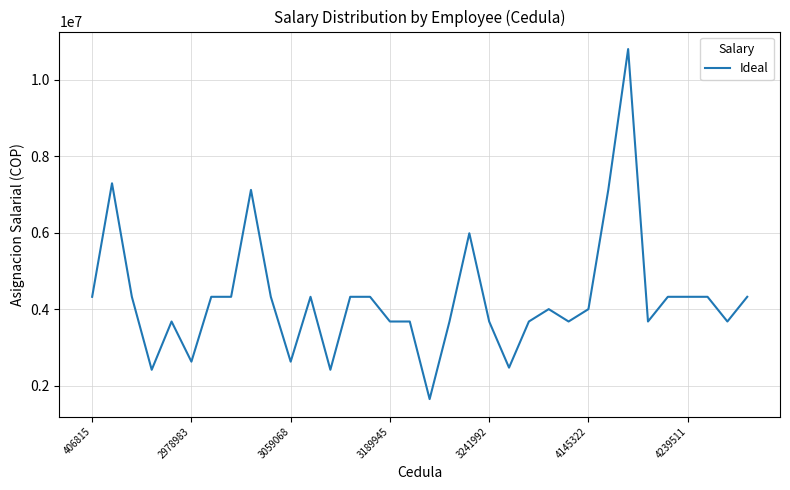

Reading left to right, transcribe all the data shown in this chart.

4325049	7295812	4325049	2415687	3678626	2628066	4325049	4325049	7122510	4325049	2628066	4325049	2415687	4325049	4325049	3678626	3678626	1648433	3678626	5987590	3678626	2471289	3678626	4002465	3678626	4002465	7122510	10807307	3678626	4325049	4325049	4325049	3678626	4325049